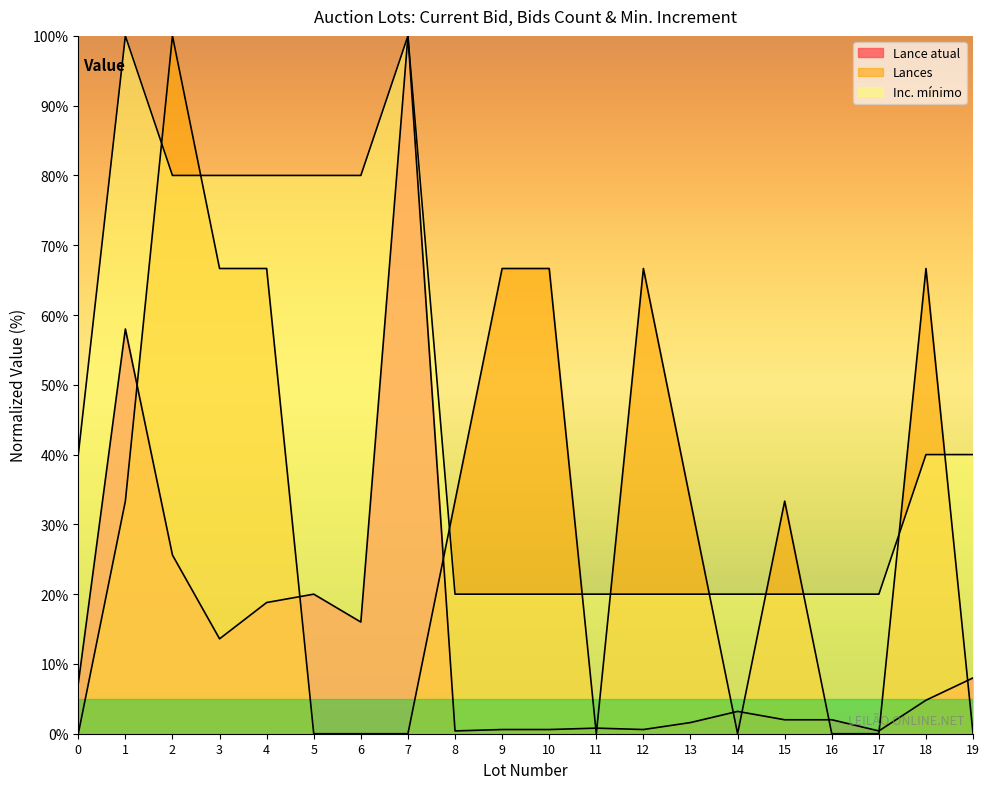

At how many categories does at least one series exceed 43?

11